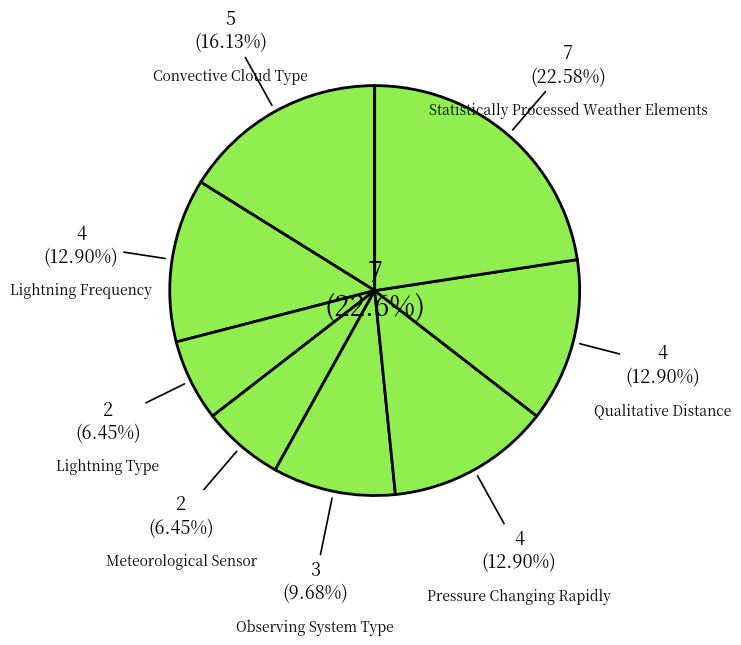

How many segments does this pie chart have?

8